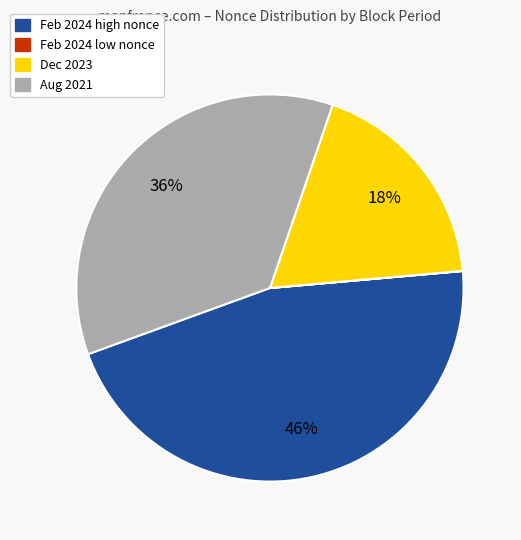

Which category has the biggest portion of the pie?

Feb 2024 high nonce